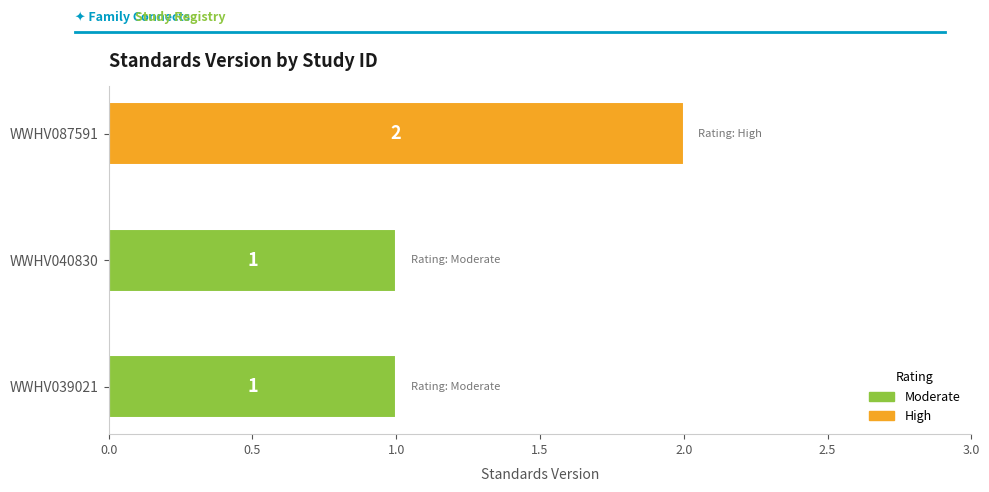

What is the smallest value displayed?

1